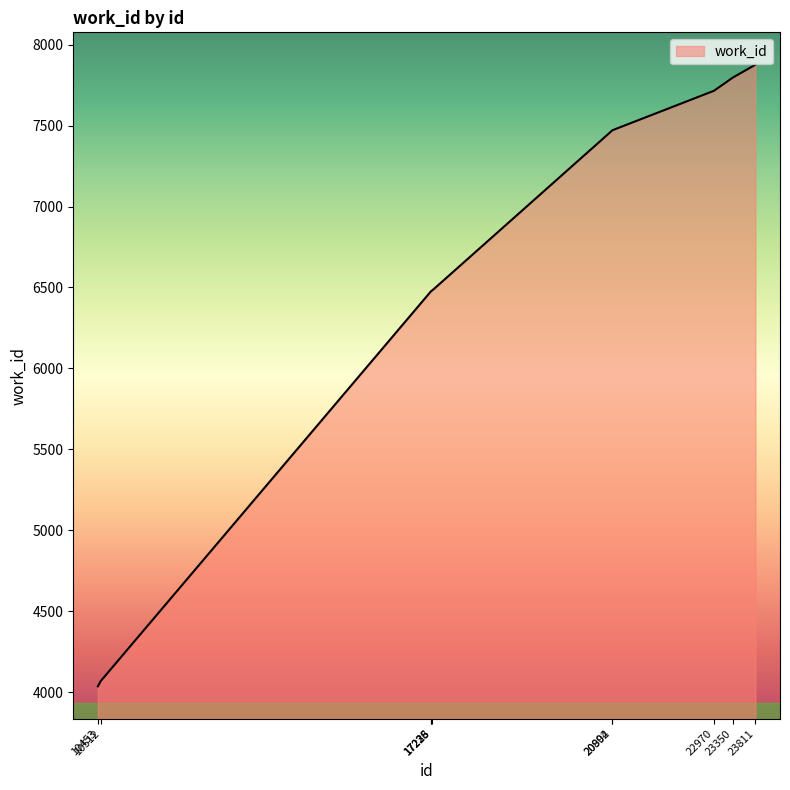

What is the maximum value shown in the chart?

7876